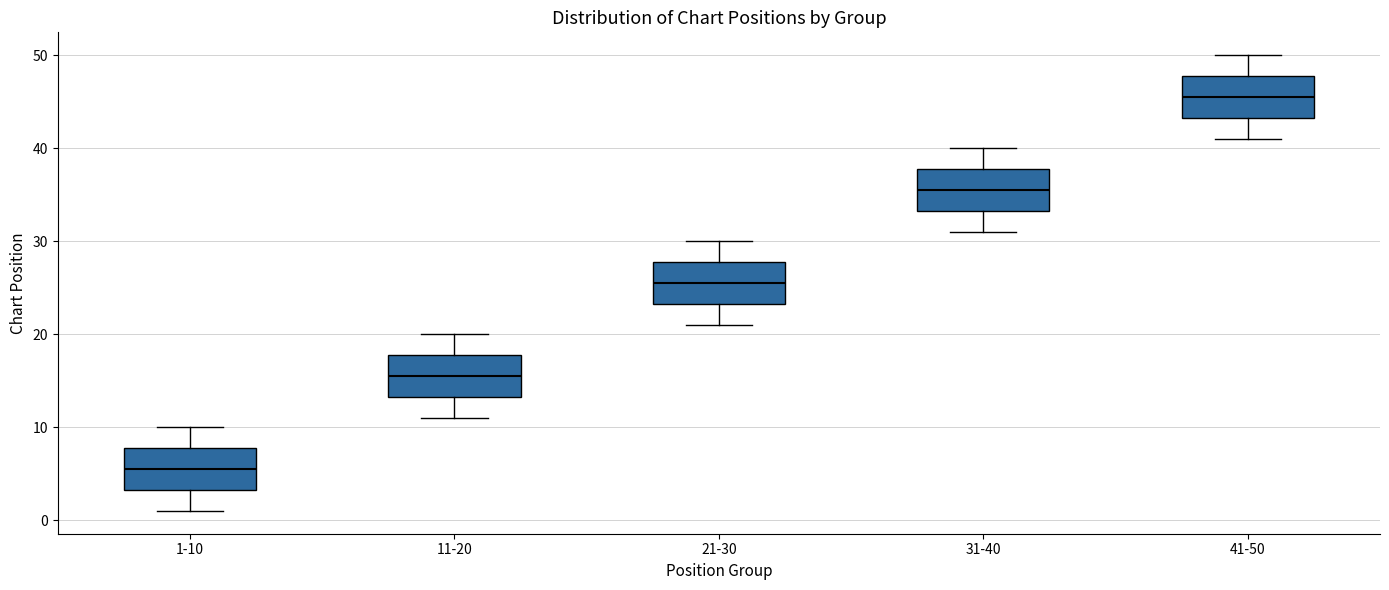

Reading left to right, read every box against the y-axis: the position of its median line, the range the box covers, and the ends of its whiskers. The values are not printed on the chart, so give them approximately, as read against the axis.

1-10: median 6, box 3 to 8, whiskers 1 to 10
11-20: median 16, box 13 to 18, whiskers 11 to 20
21-30: median 26, box 23 to 28, whiskers 21 to 30
31-40: median 36, box 33 to 38, whiskers 31 to 40
41-50: median 46, box 43 to 48, whiskers 41 to 50